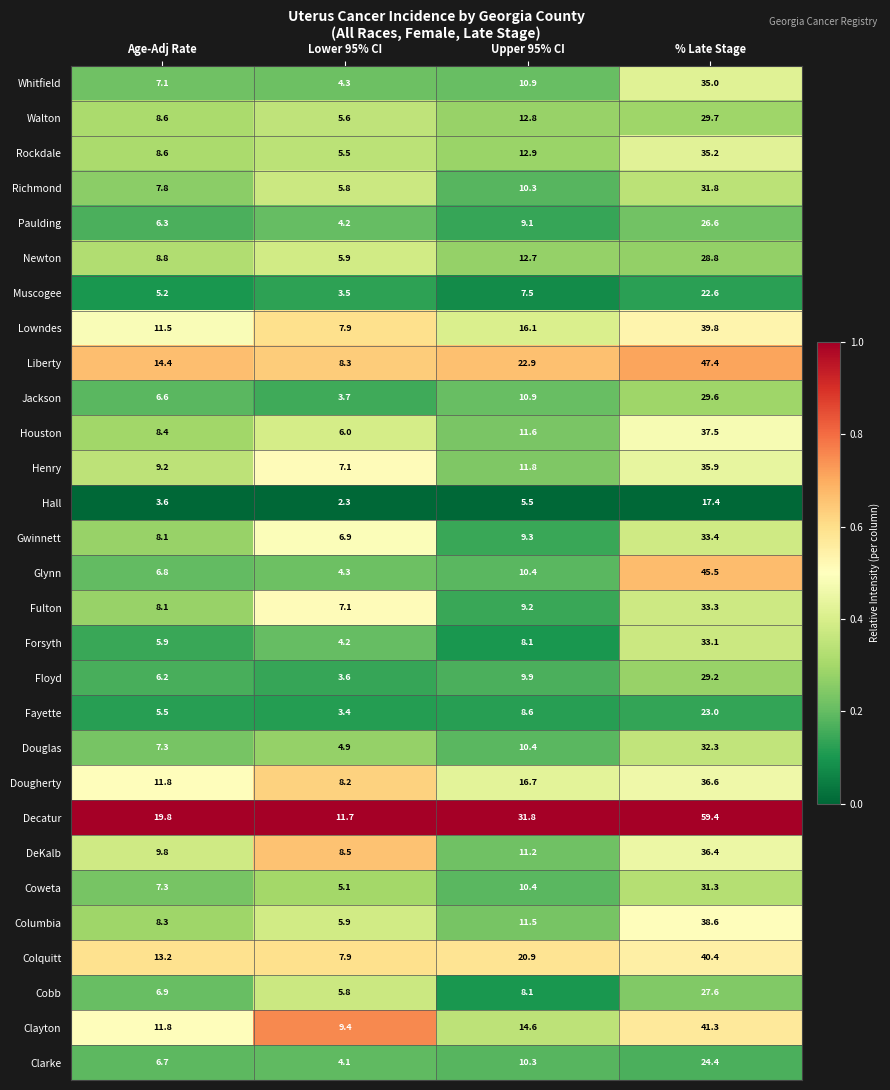

At which category is the sum across all series the highest?

% Late Stage